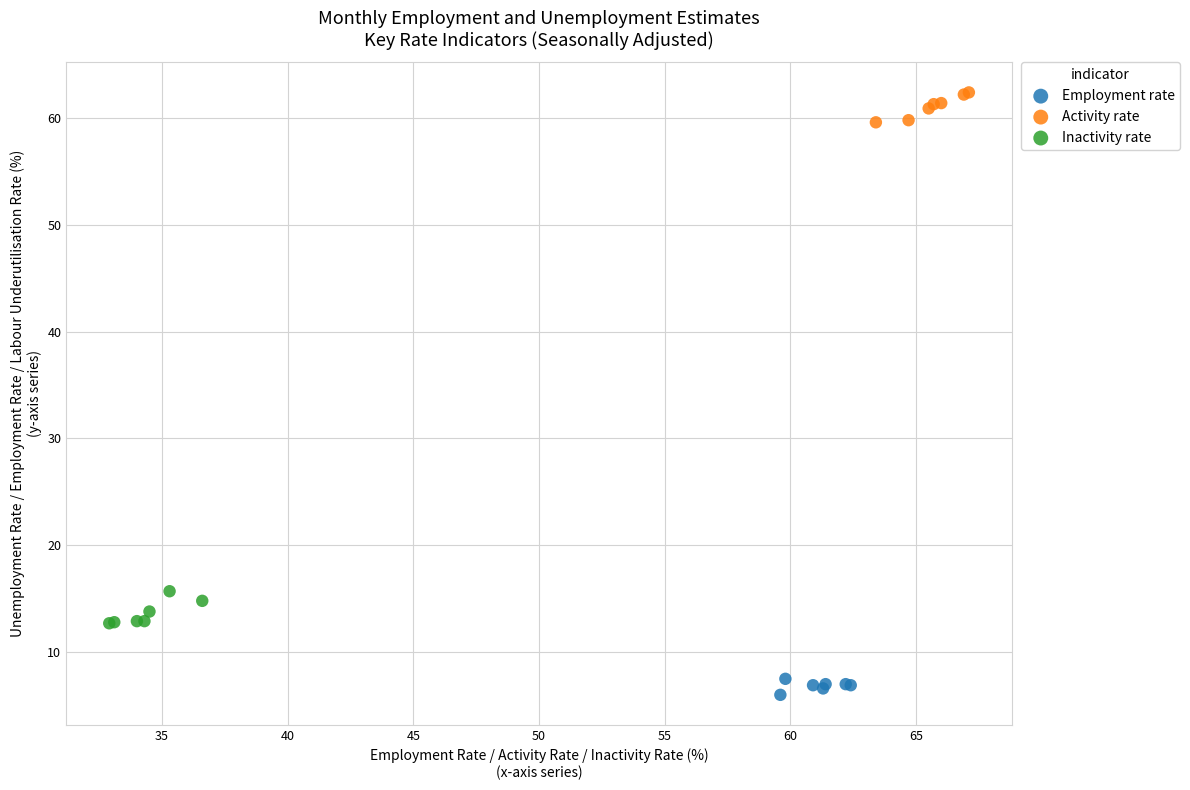

Which series contains the lowest Y value?

Employment rate